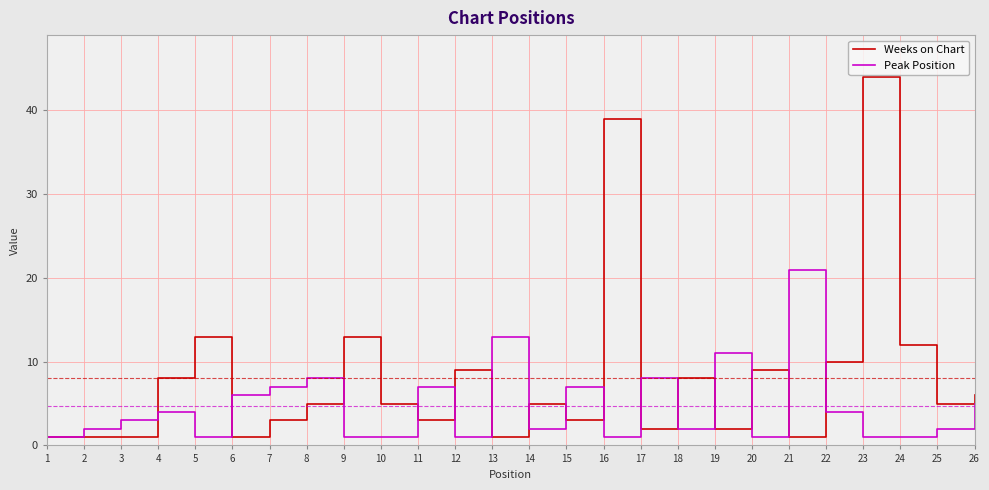

At 17, list the series in order from largest to smallest.

Peak Position, Weeks on Chart